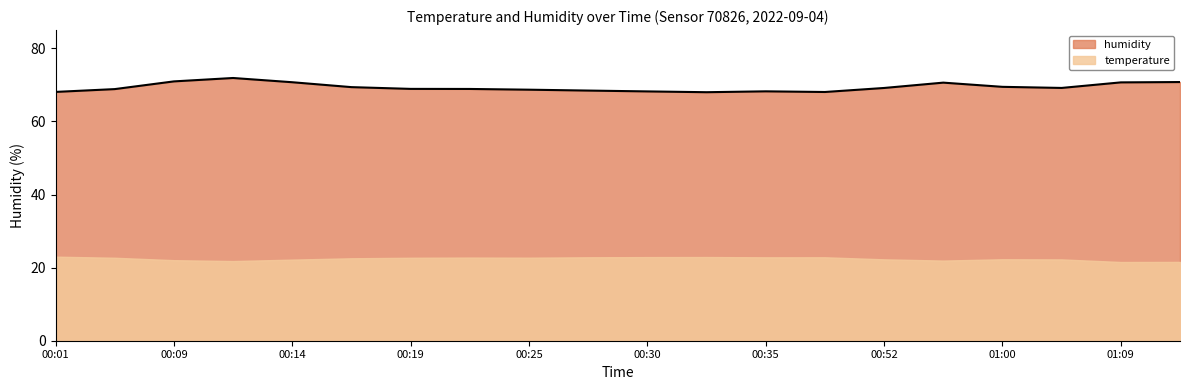

At which label does the data first exceed 69?

00:09